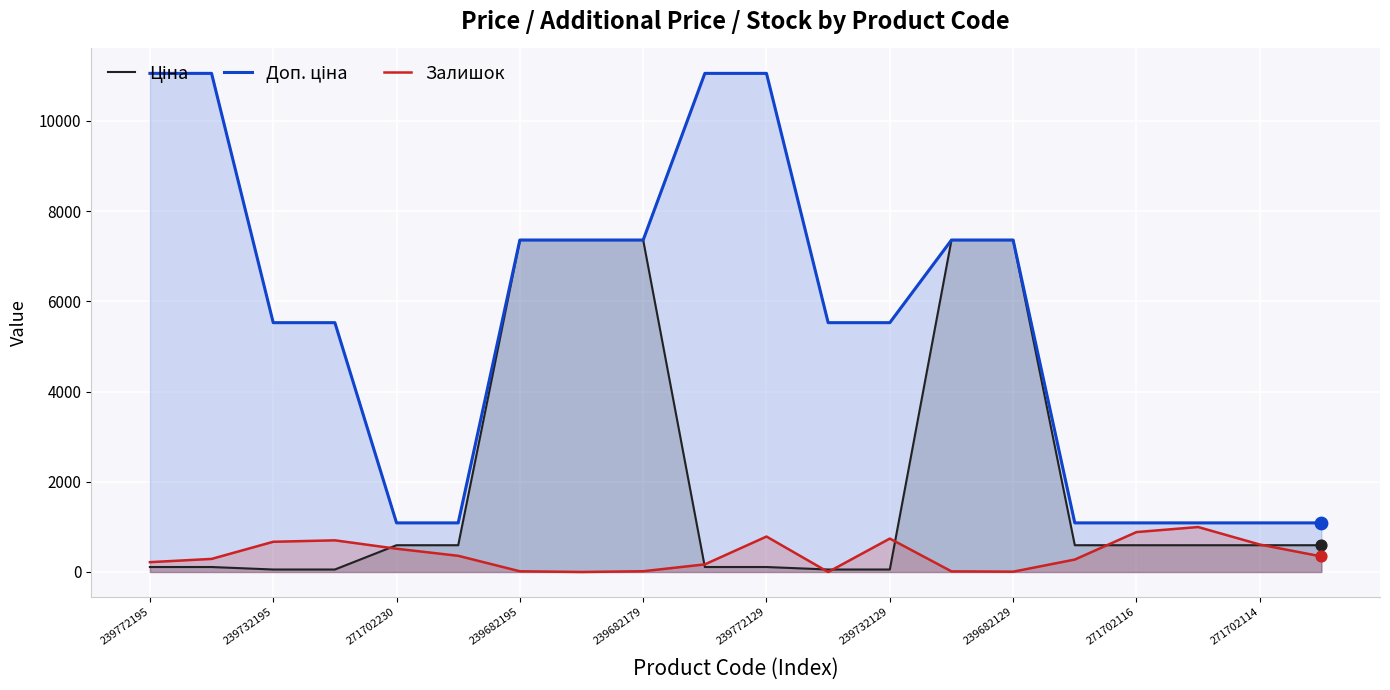

Which series has the largest total across all categories?

Доп. ціна